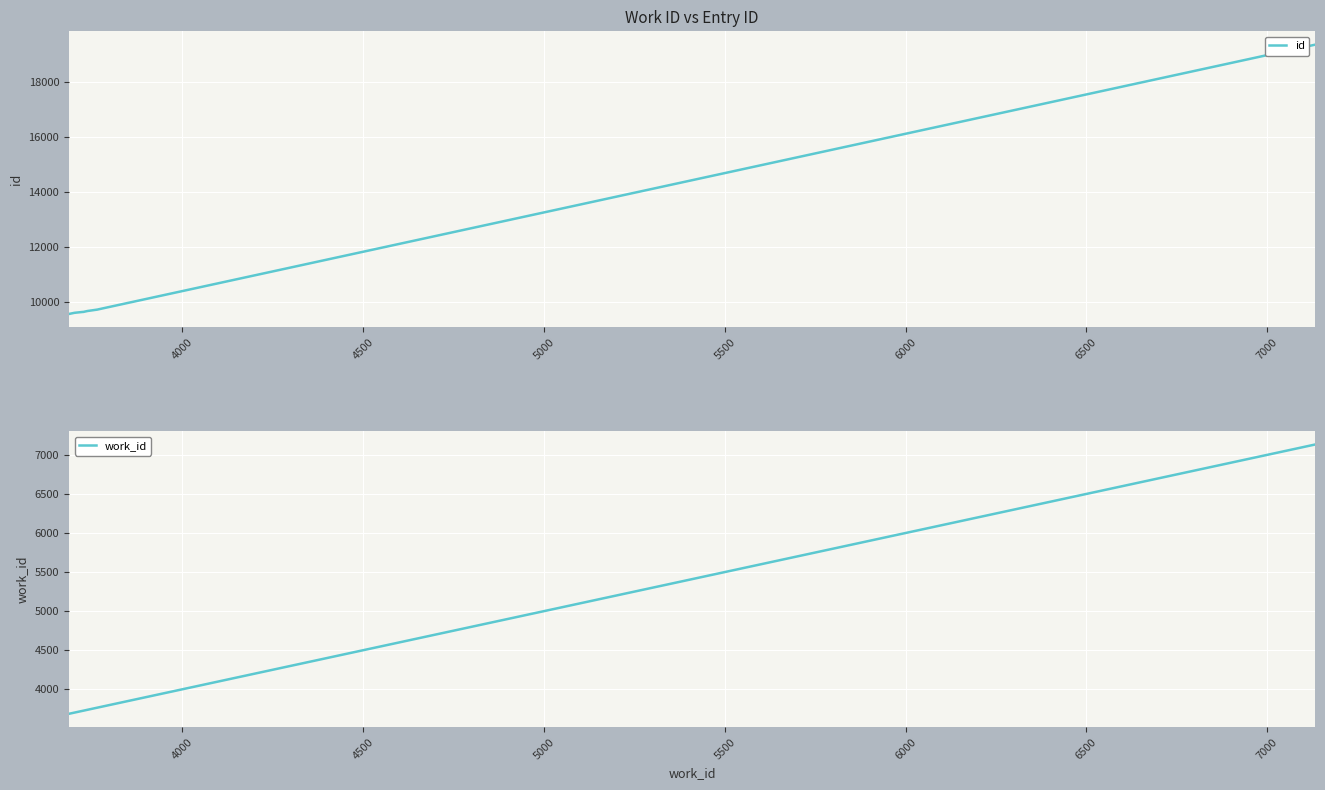

Which series has the largest total across all categories?

id